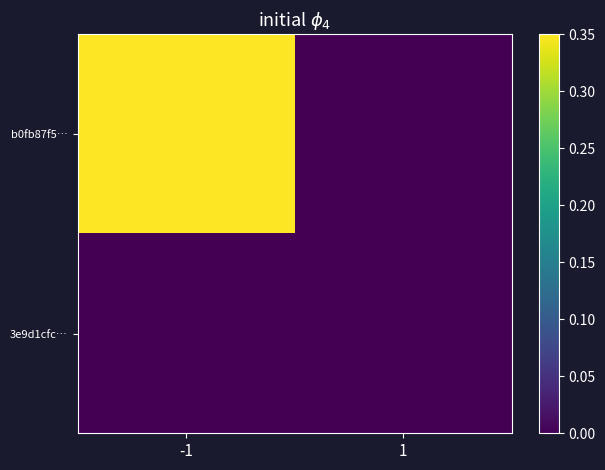

Which series changed the most between -1 and 1?

b0fb87f5…